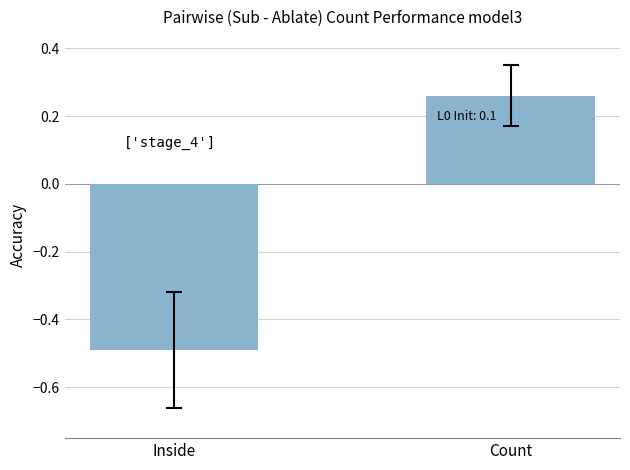

Reading left to right, list all the values displayed in this chart.

-0.5	0.3